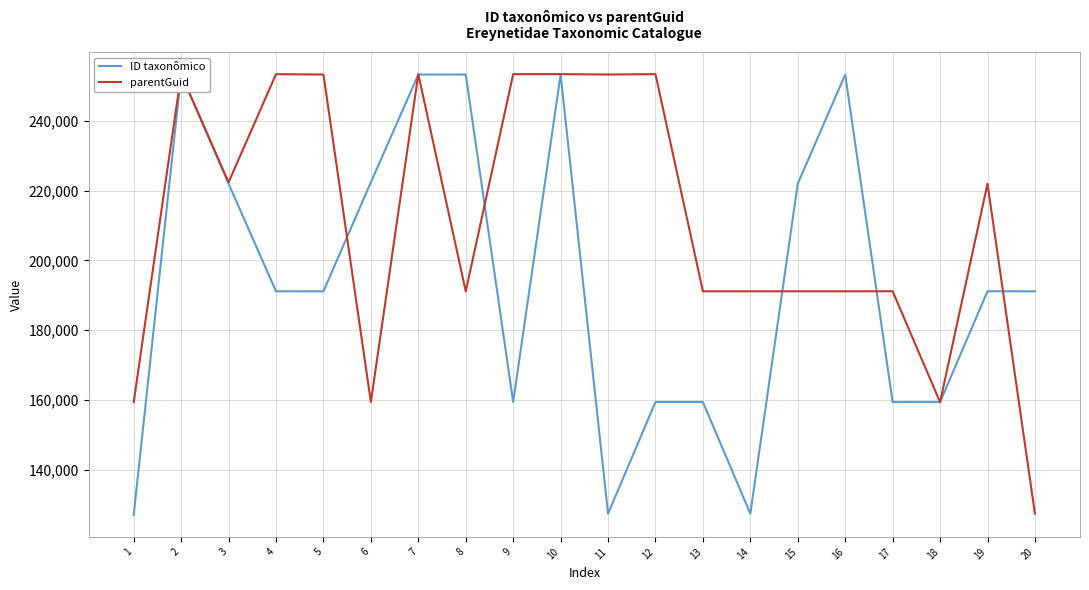

Which series has the widest spread of values?

ID taxonômico